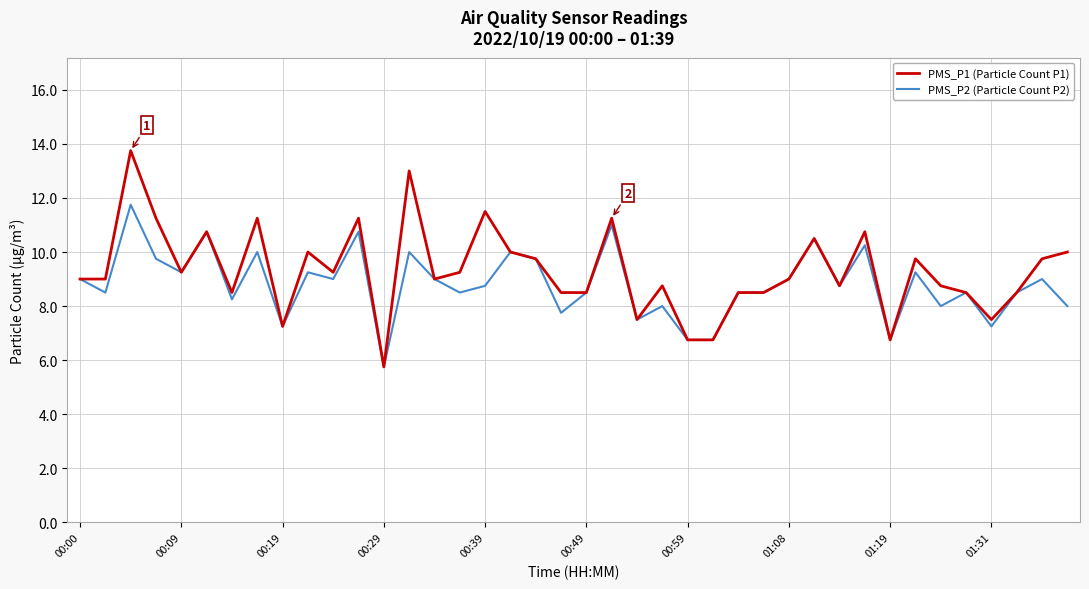

List the series in order of their overall mean, lowest first.

PMS_P2 (Particle Count P2), PMS_P1 (Particle Count P1)